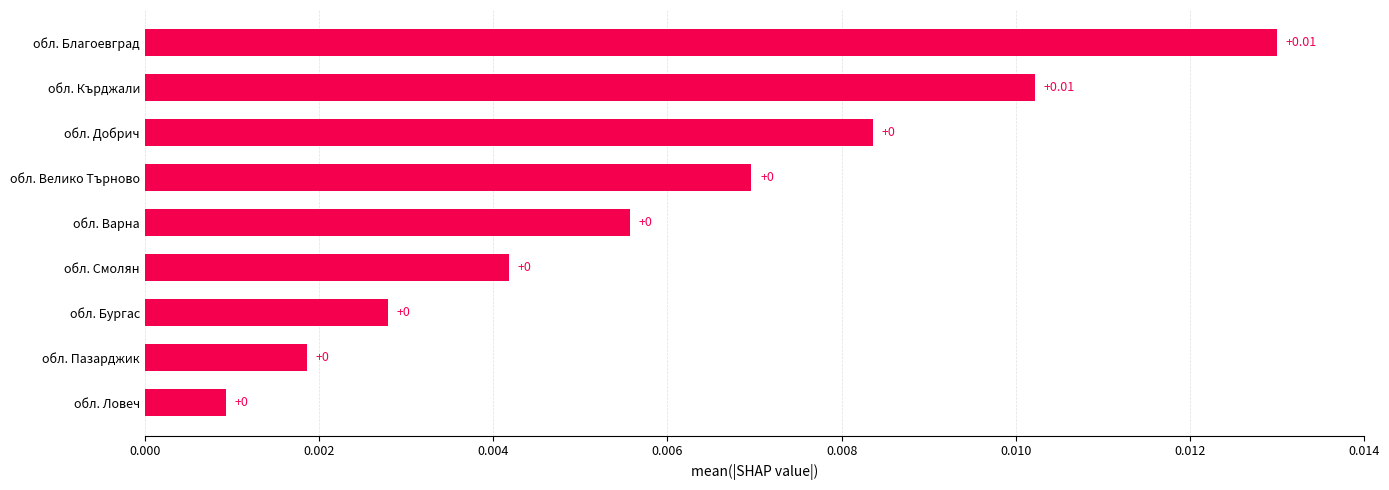

Which has a higher value, обл. Кърджали or обл. Бургас?

обл. Кърджали